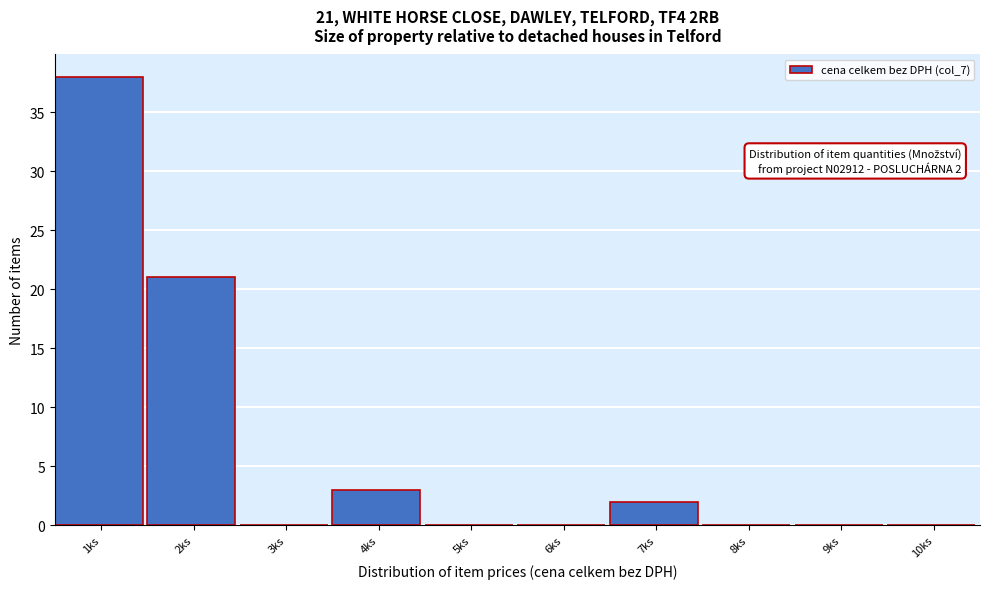

Reading right to left, extract all data points from this chart.

10ks=0	9ks=0	8ks=0	7ks=2	6ks=0	5ks=0	4ks=3	3ks=0	2ks=21	1ks=38